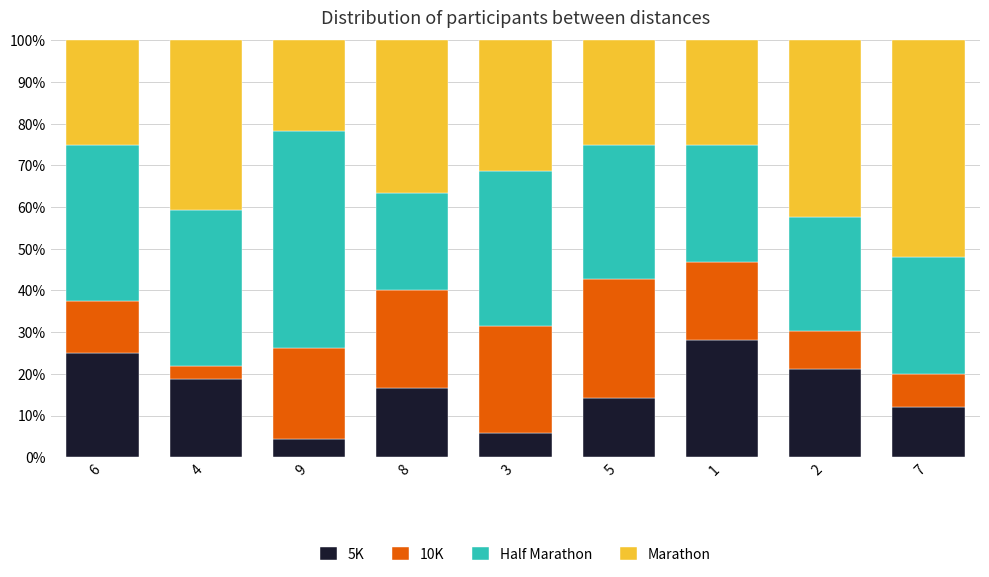

Count the number of data series in this chart.

4